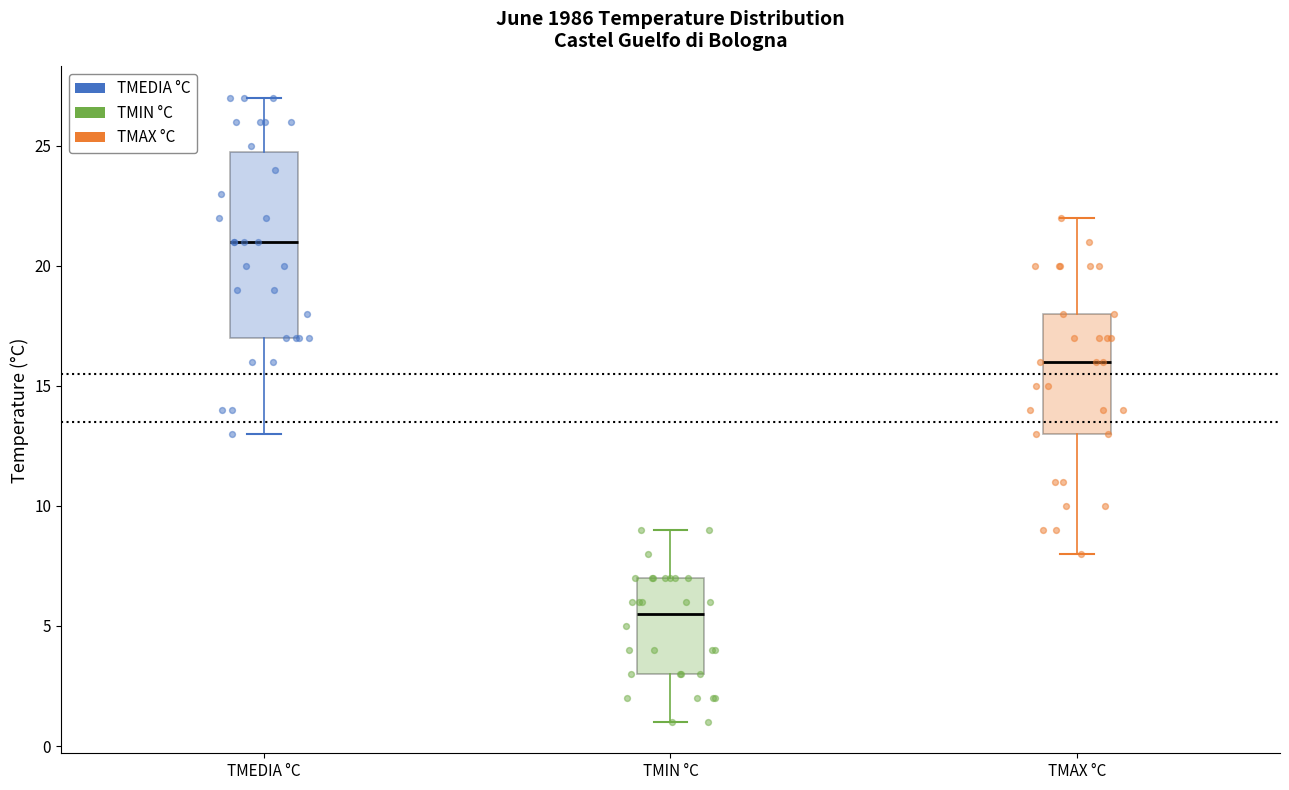

Which box's median line is the highest?

TMEDIA °C